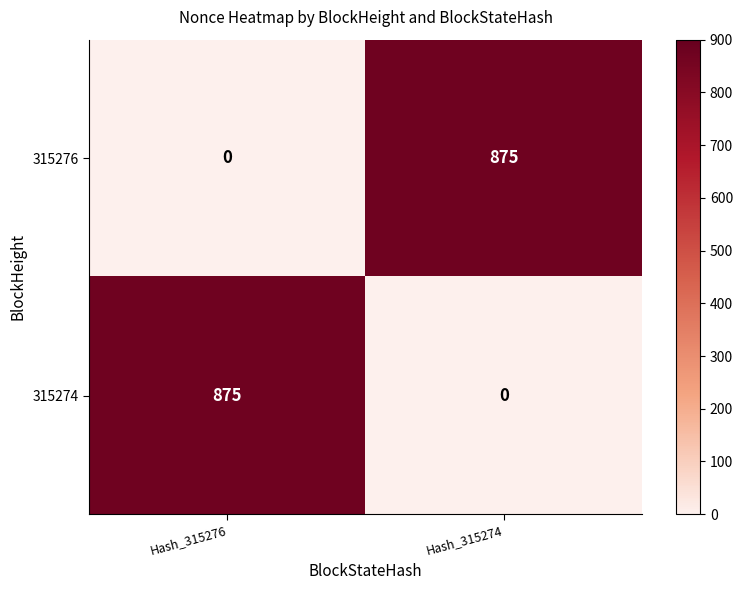

How many data points does each series have?

2